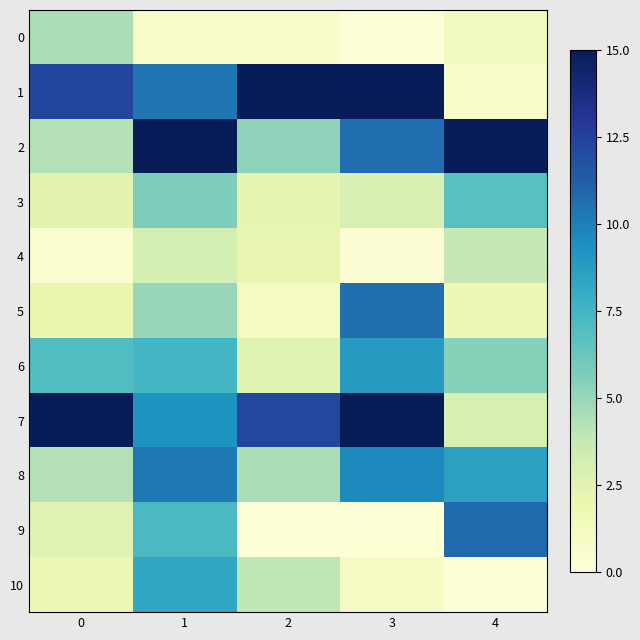

At which category is the sum across all series the highest?

1